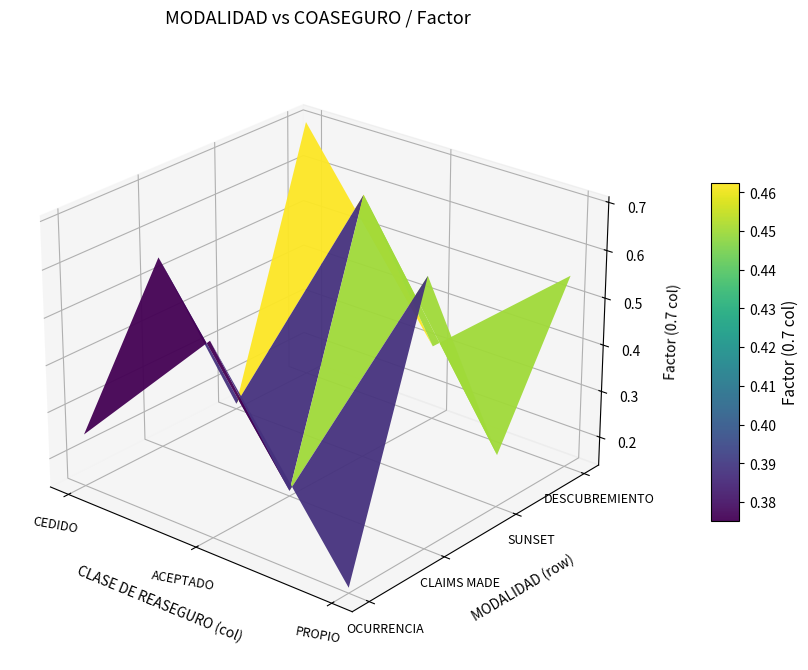

What is the total value across all series at ACEPTADO?

1.7